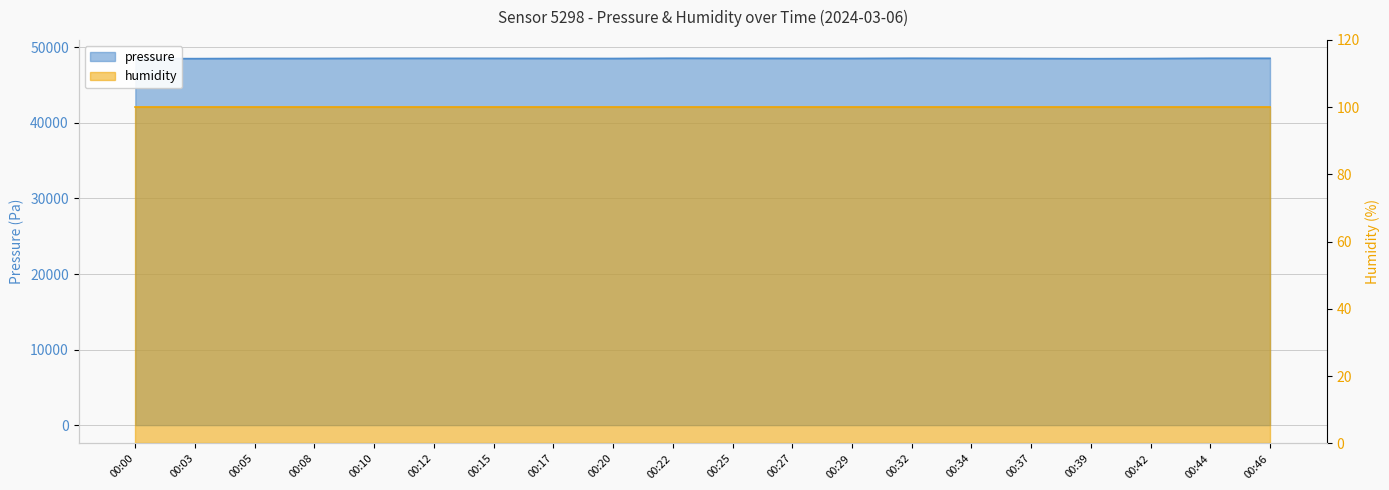

What is the greatest value displayed?

48561.0